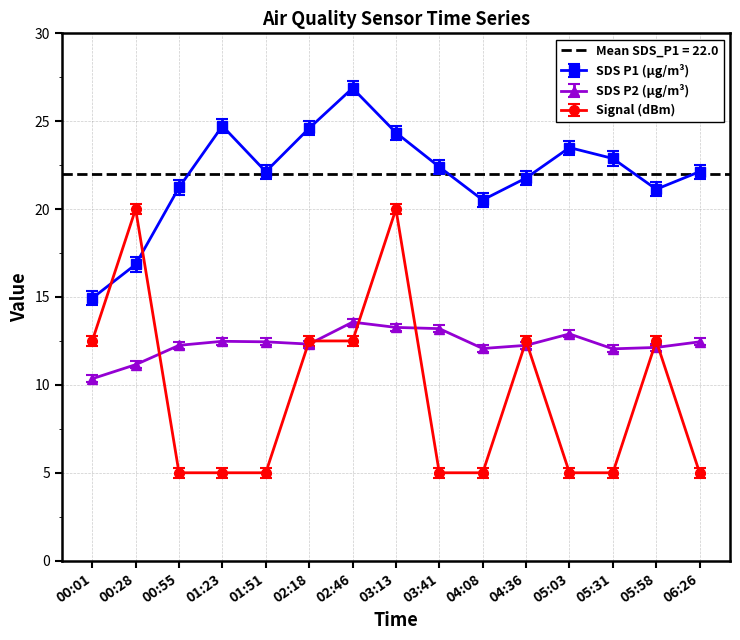

What position from the left is 00:28?

2